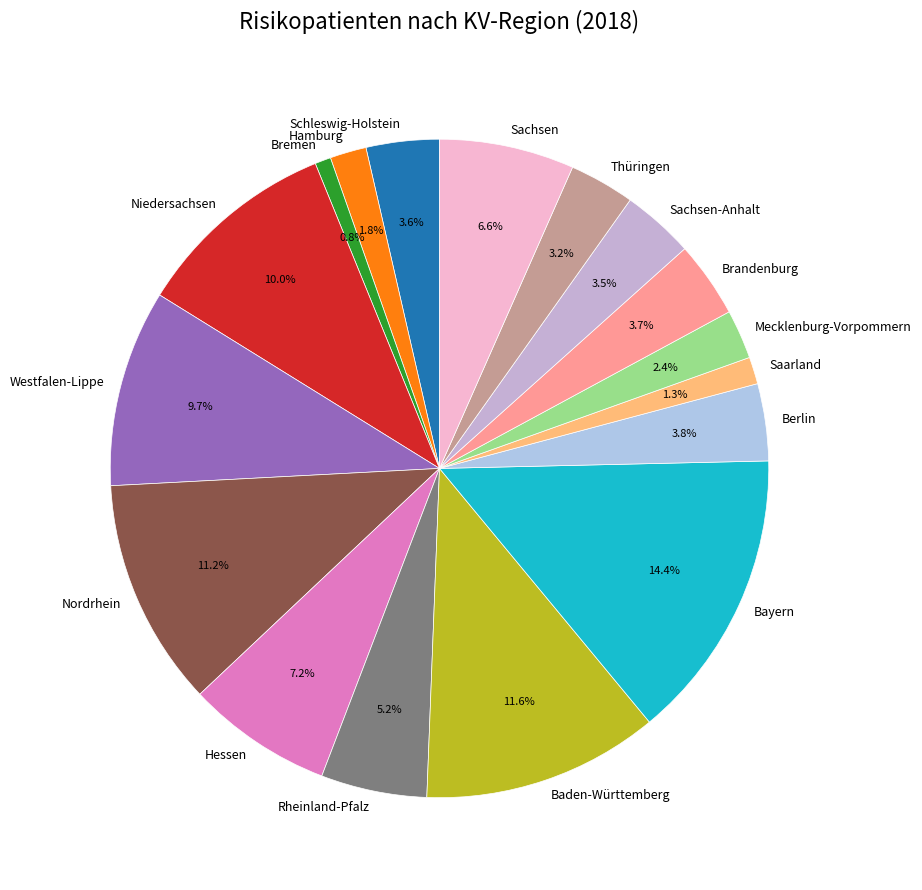

Do Hamburg and Thüringen together represent more than half of the pie?

No